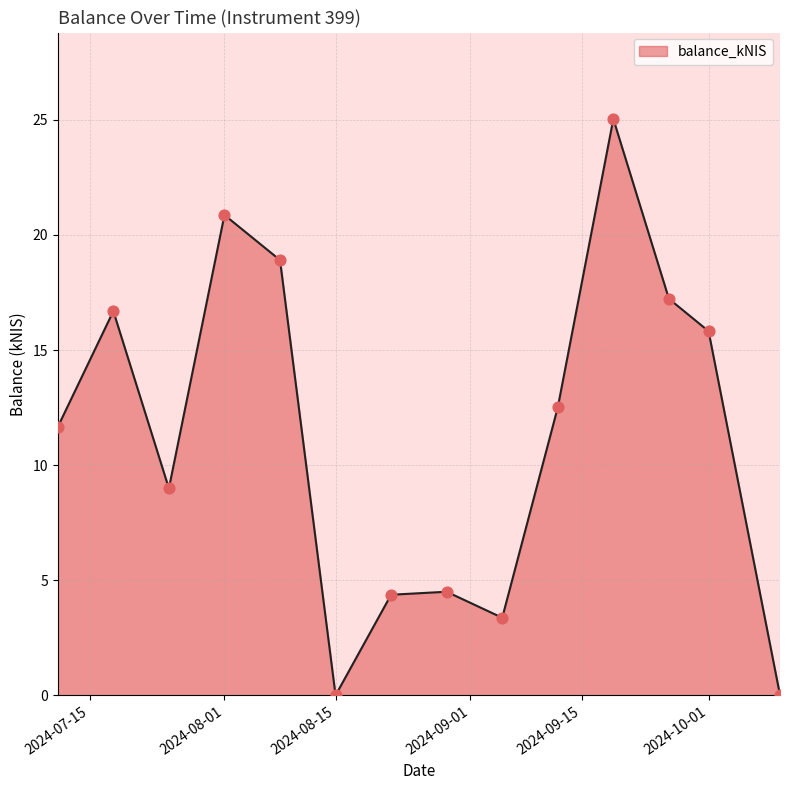

What is the greatest value displayed?

25.0